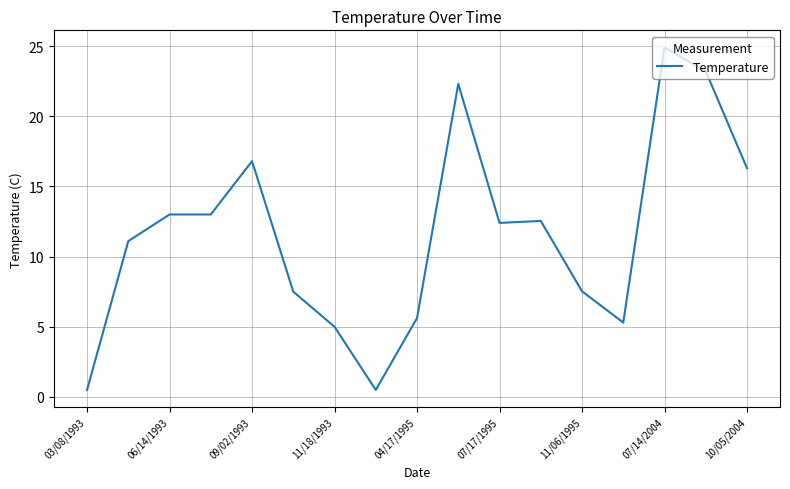

How many distinct data groups are displayed?

1